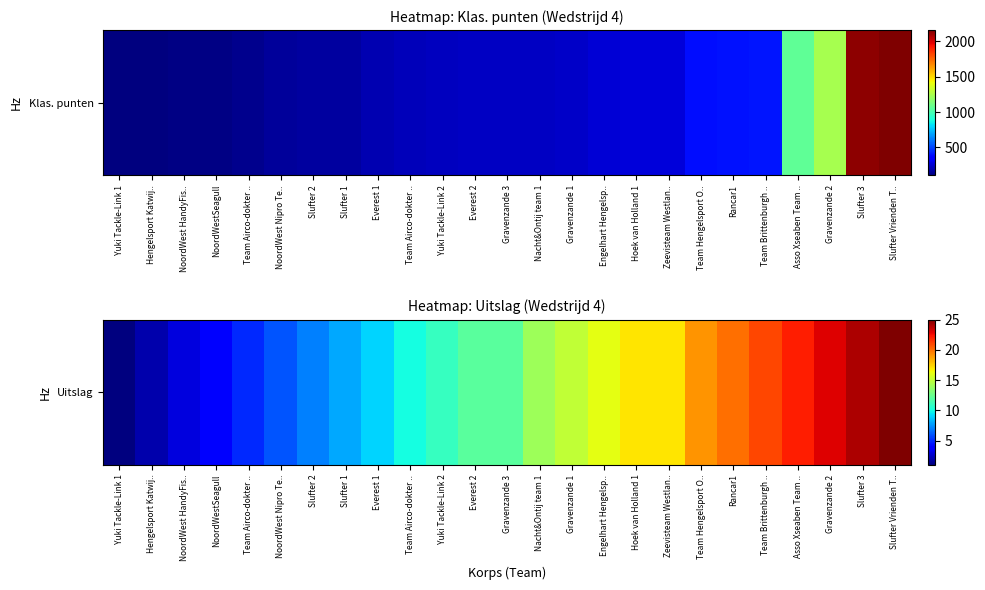

Reading left to right, transcribe all the data shown in this chart.

Yuki Tackle-Link 1=1	Hengelsport Katwij..=2	NoordWest HandyFis..=3	NoordWestSeagull=4	Team Airco-dokter ..=5	NoordWest Nipro Te..=6	Slufter 2=7	Slufter 1=8	Everest 1=9	Team Airco-dokter ..=10	Yuki Tackle-Link 2=11	Everest 2=12	Gravenzande 3=12	Nacht&Ontij team 1=14	Gravenzande 1=15	Engelhart Hengelsp..=16	Hoek van Holland 1=17	Zeevisteam Westlan..=17	Team Hengelsport O..=19	Rancar1=20	Team Brittenburgh ..=21	Asso Xseaben Team ..=22	Gravenzande 2=23	Slufter 3=24	Slufter Vrienden T..=25